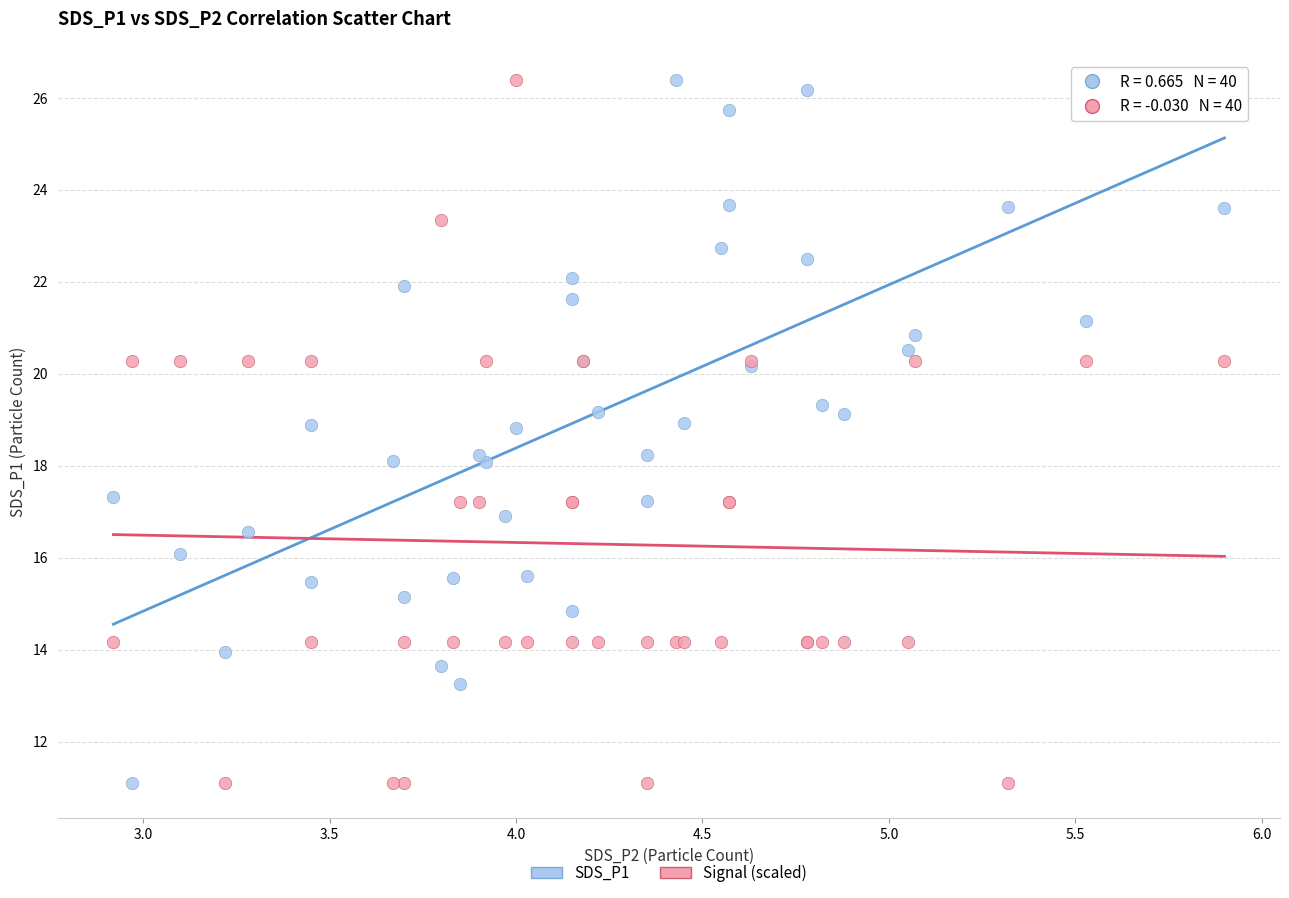

What are all the series names shown in the legend?

SDS_P1, Signal (scaled)